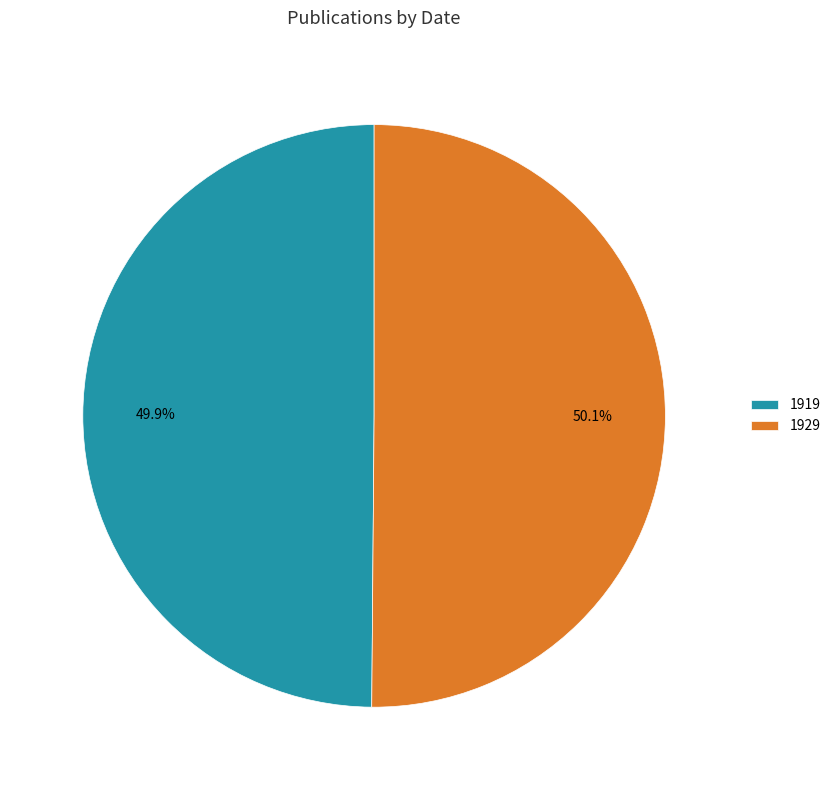

To the nearest percent, what portion does 1929 represent?

50%